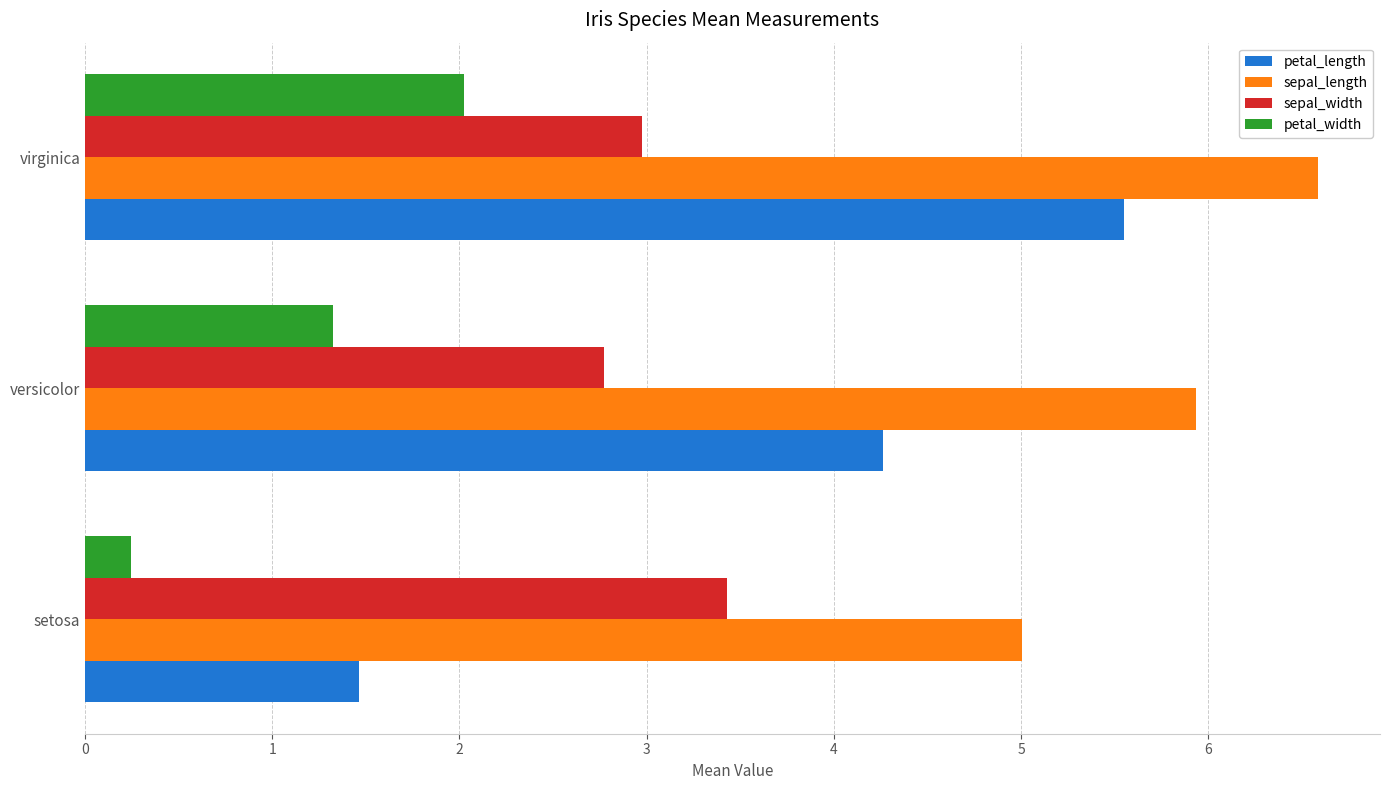

What are all the series names shown in the legend?

petal_length, sepal_length, sepal_width, petal_width